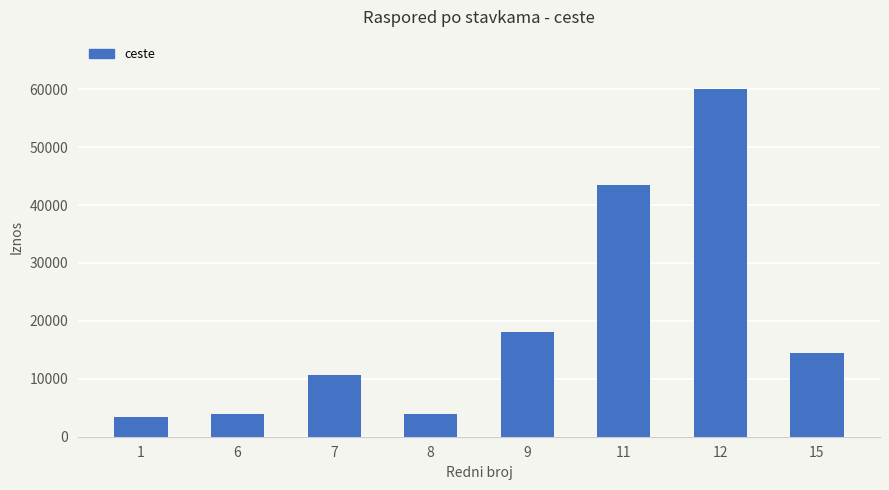

Between 11 and 7, which is larger?

11